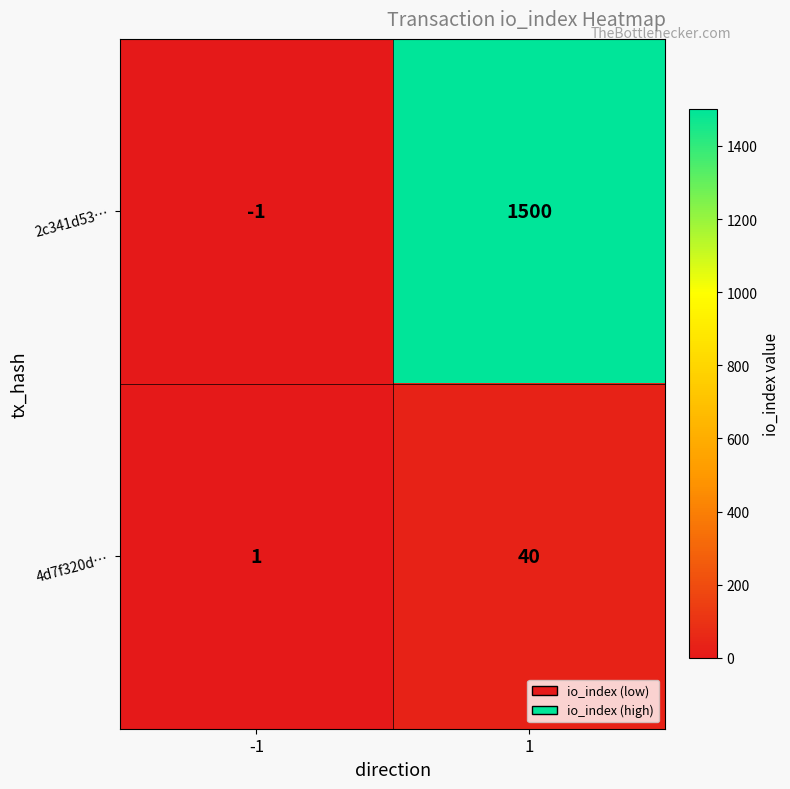

The 4d7f320d… series shows 40 at 1. True or false?

True